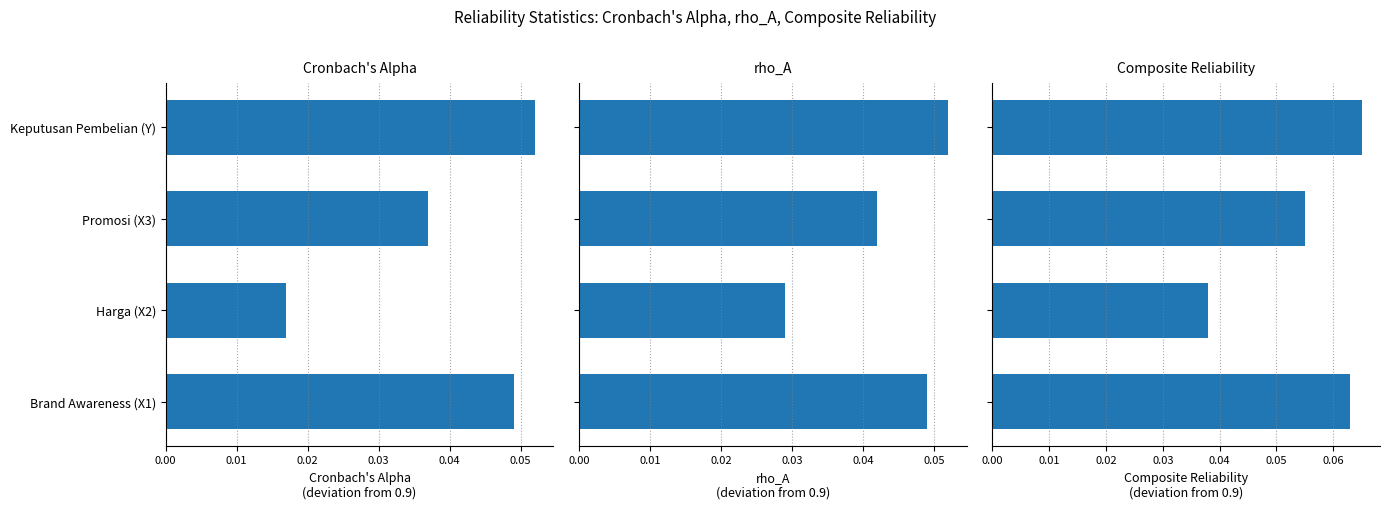

The value of Composite Reliability at Harga (X2) is 0.1. True or false?

False